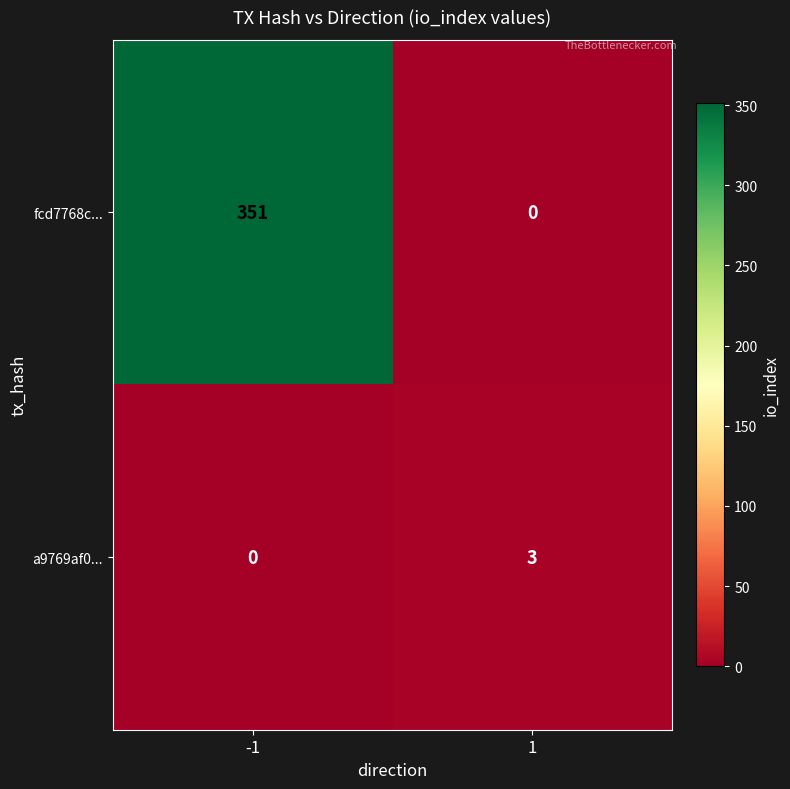

Reading right to left, what are all the values shown in this chart?

fcd7768c...: 1=0	-1=351
a9769af0...: 1=3	-1=0